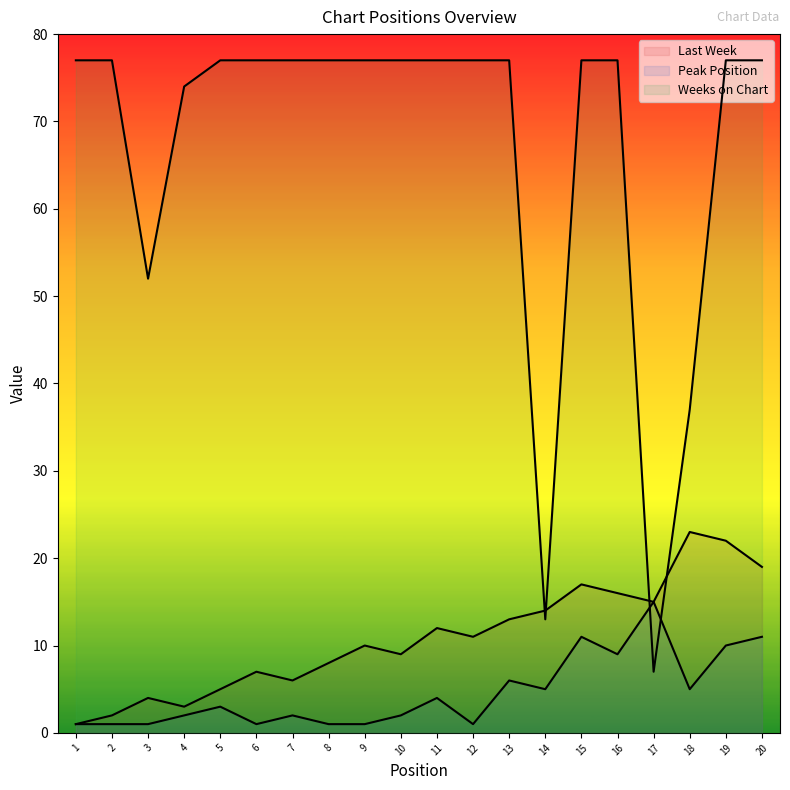

Does the chart display data point markers on the line(s)?

No